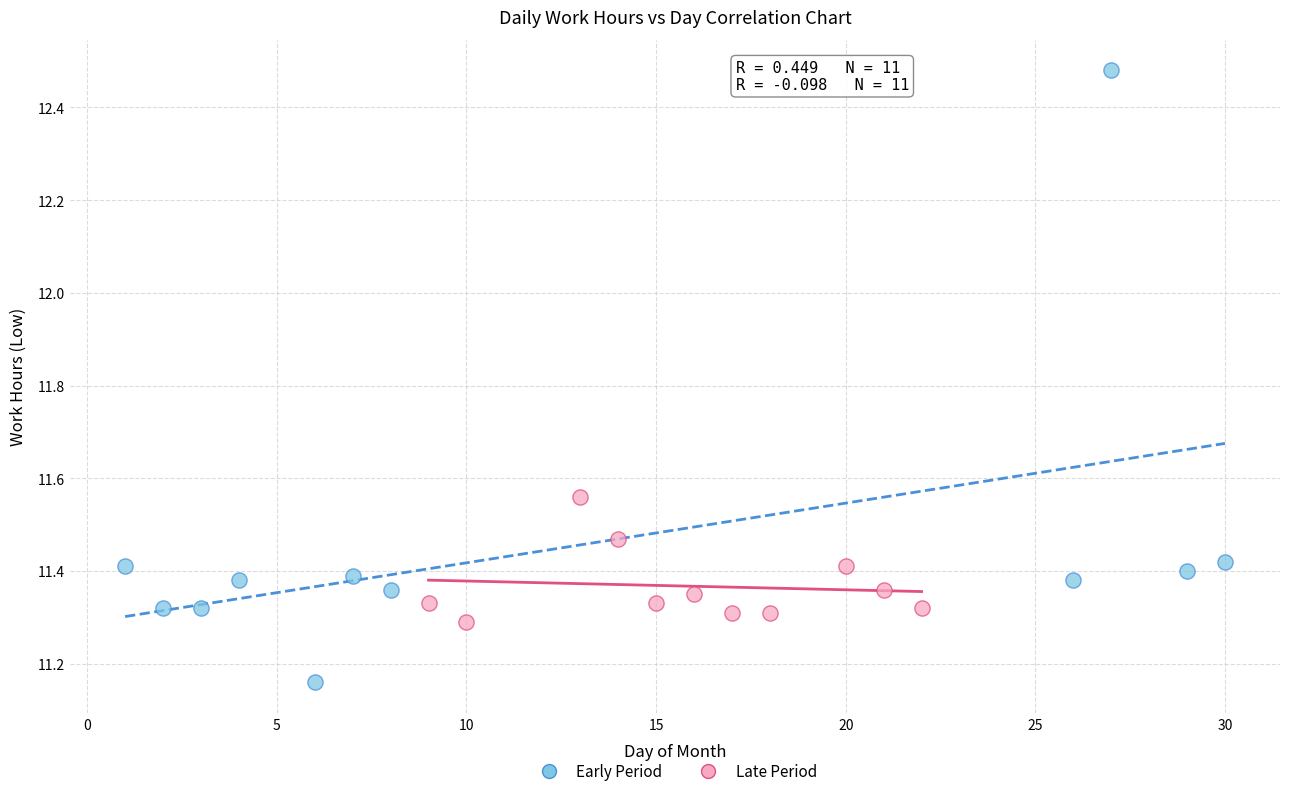

What are all the series names shown in the legend?

Early Period, Late Period